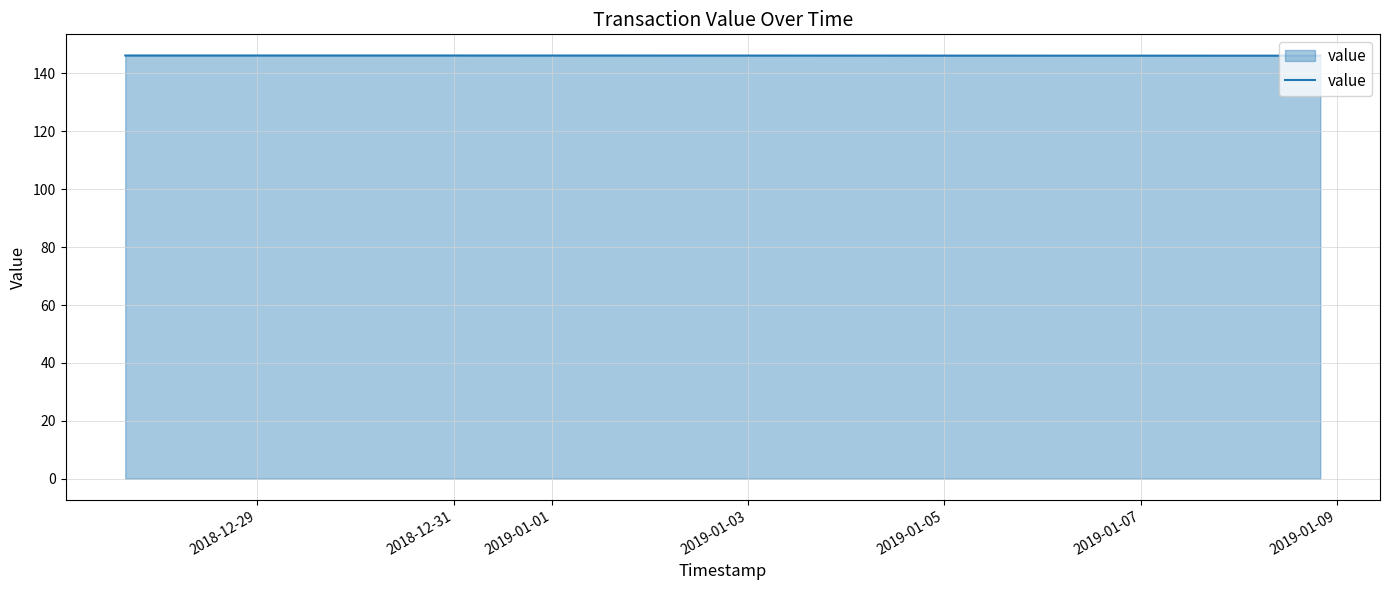

What is the smallest value displayed?

146.1